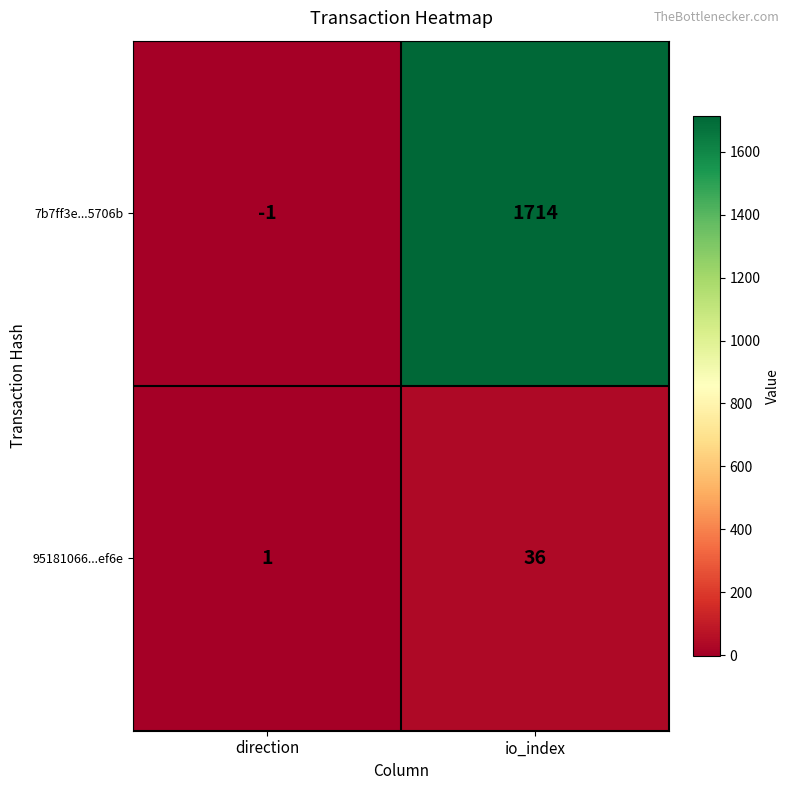

What is the spread (max minus min) of values at io_index?

1678